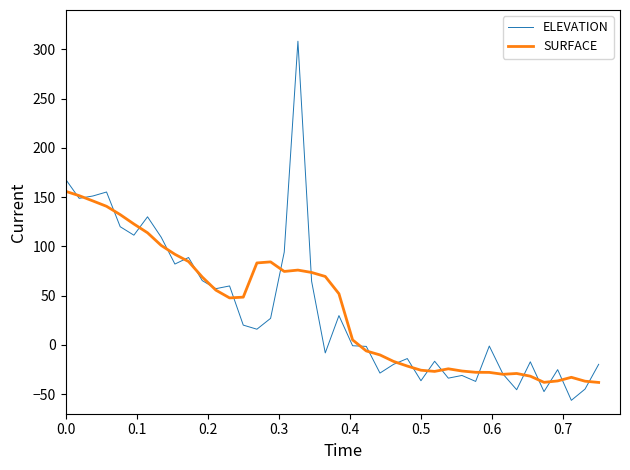

Which series has the largest range (max minus min)?

ELEVATION